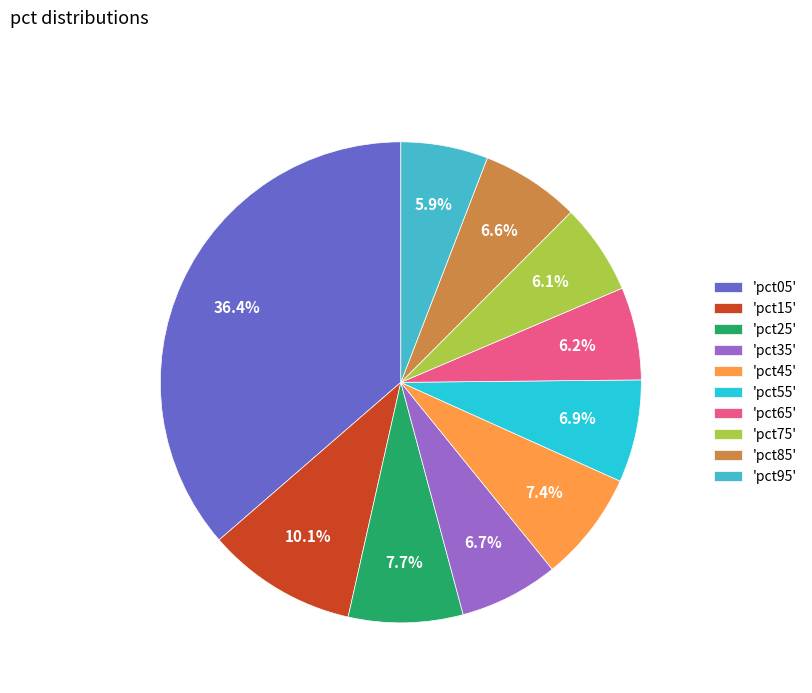

Count the number of slices in the pie.

10